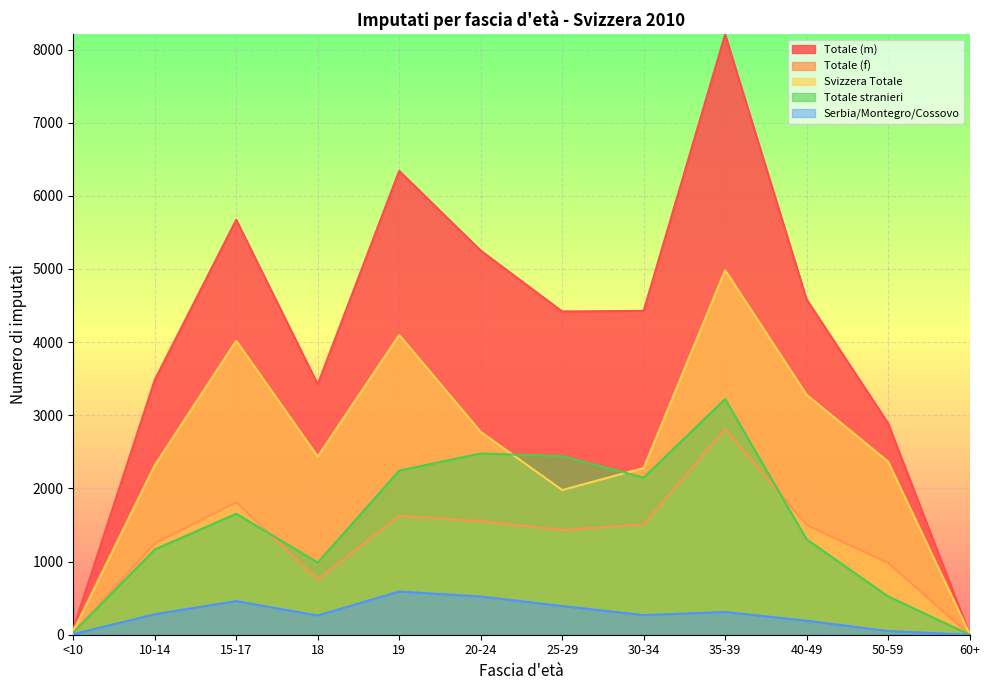

What is the label of the 11th point from the left?

50-59